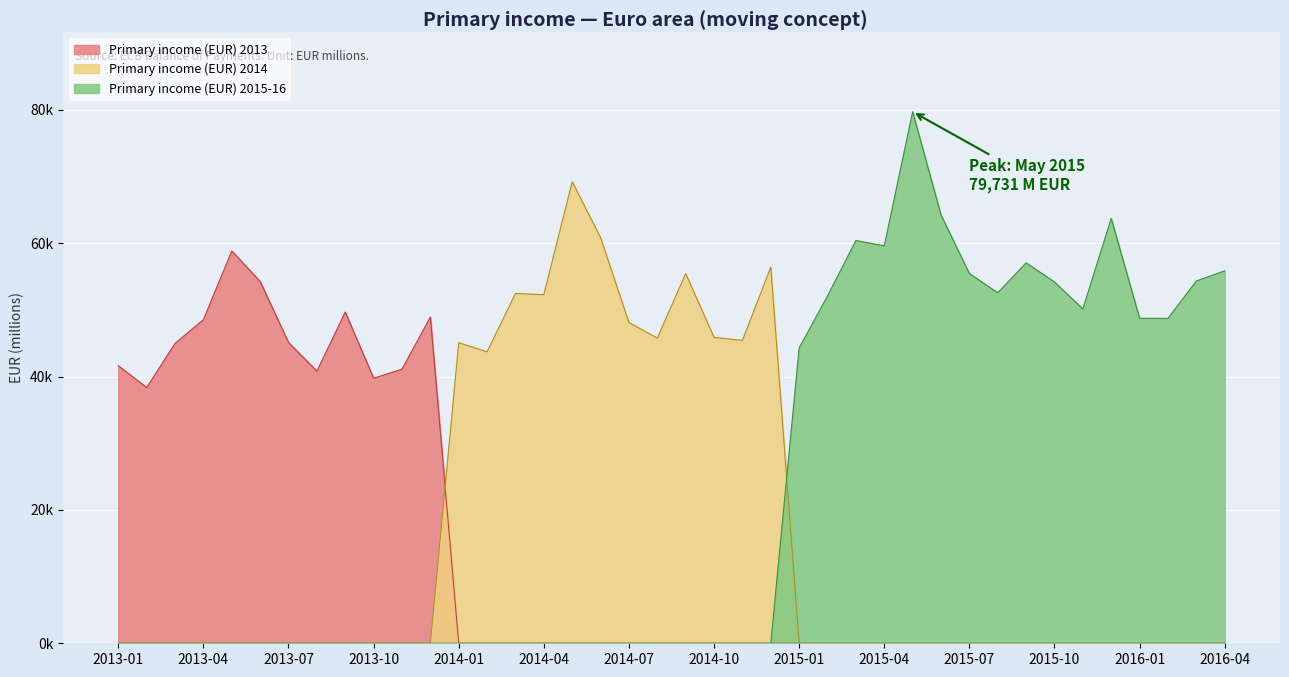

What is the difference between the second highest and minimum values?

30875.1